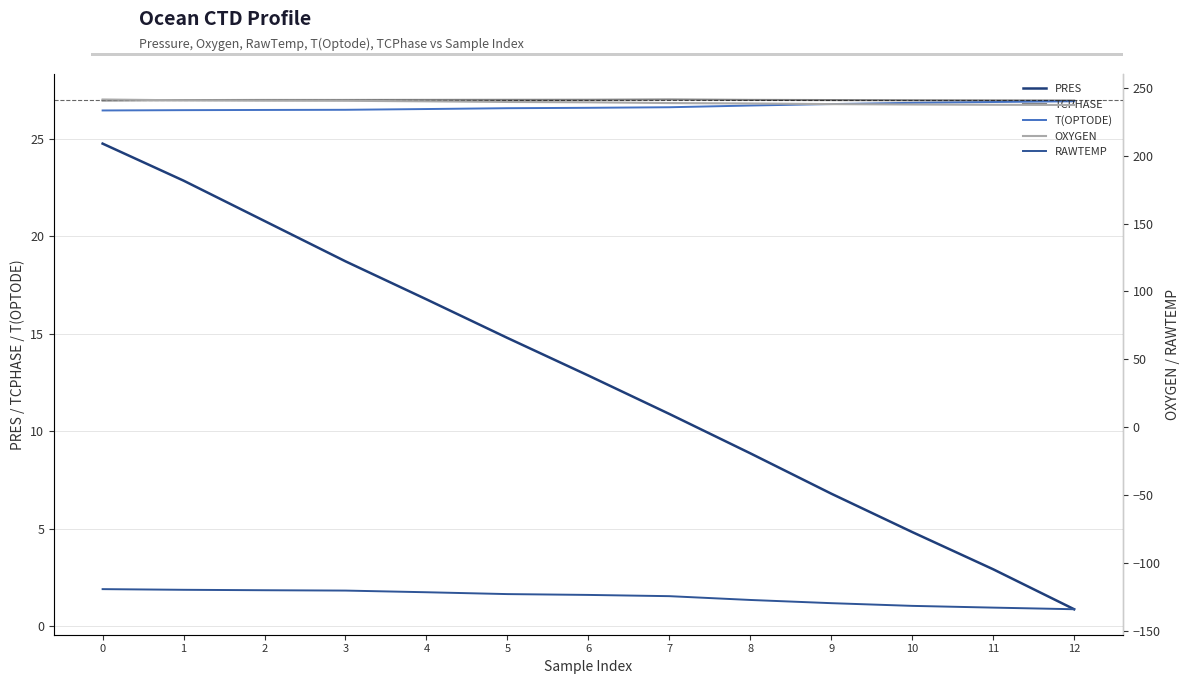

True or false: T(OPTODE) has more than 2 interior local peaks.

False